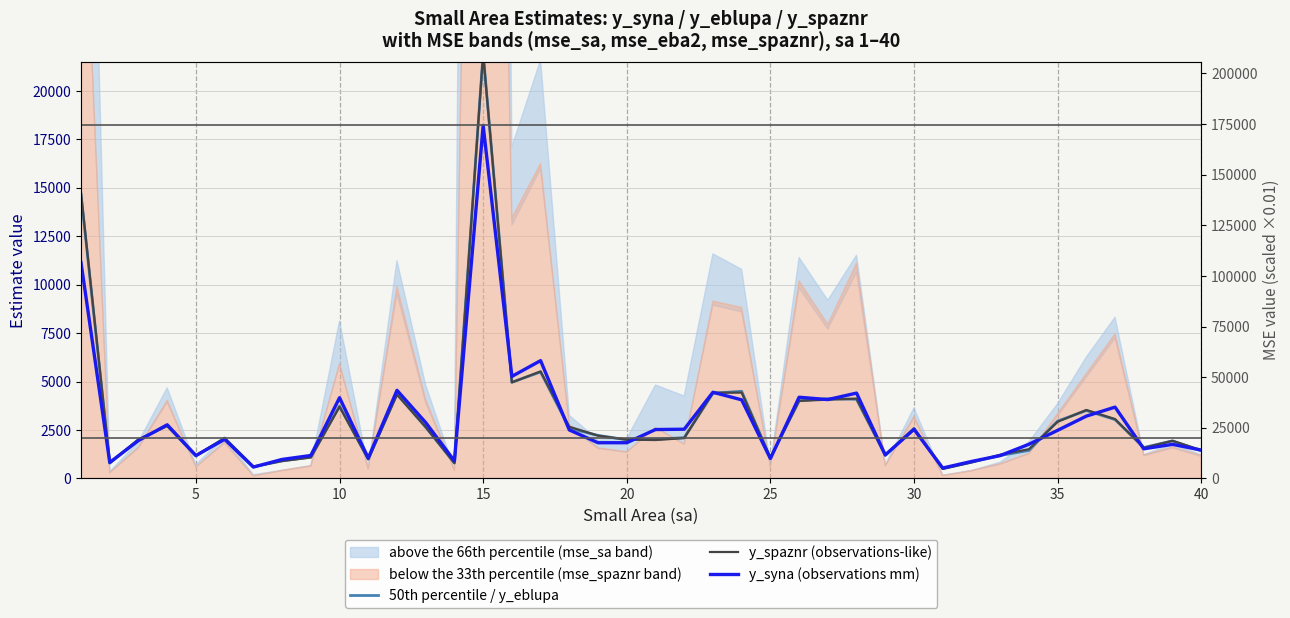

How many data points in y_spaznr (observations-like) are above 2080?

20